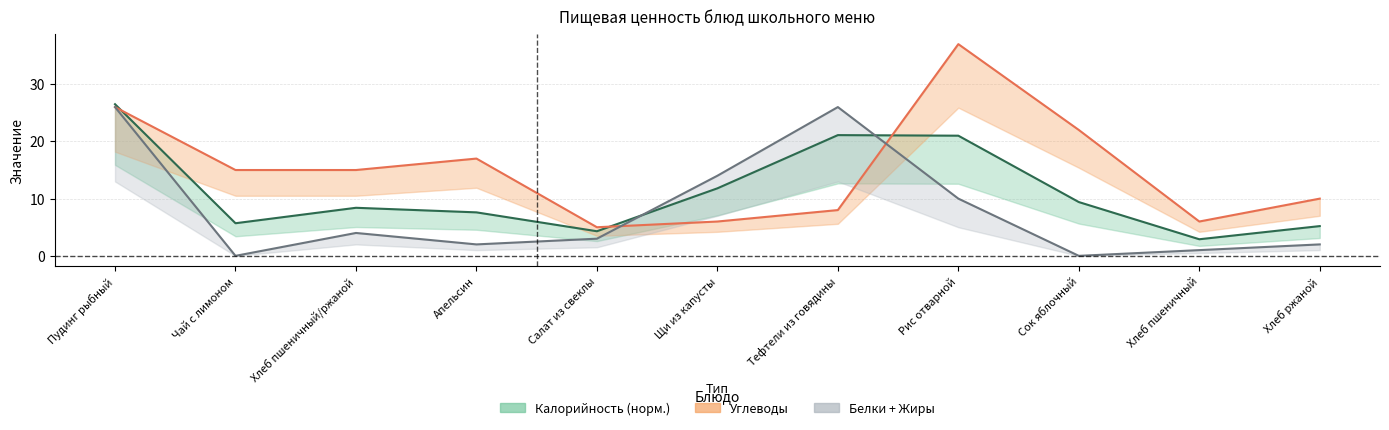

What is the difference between the maximum and minimum values in the Калорийность (норм.) series?

23.6